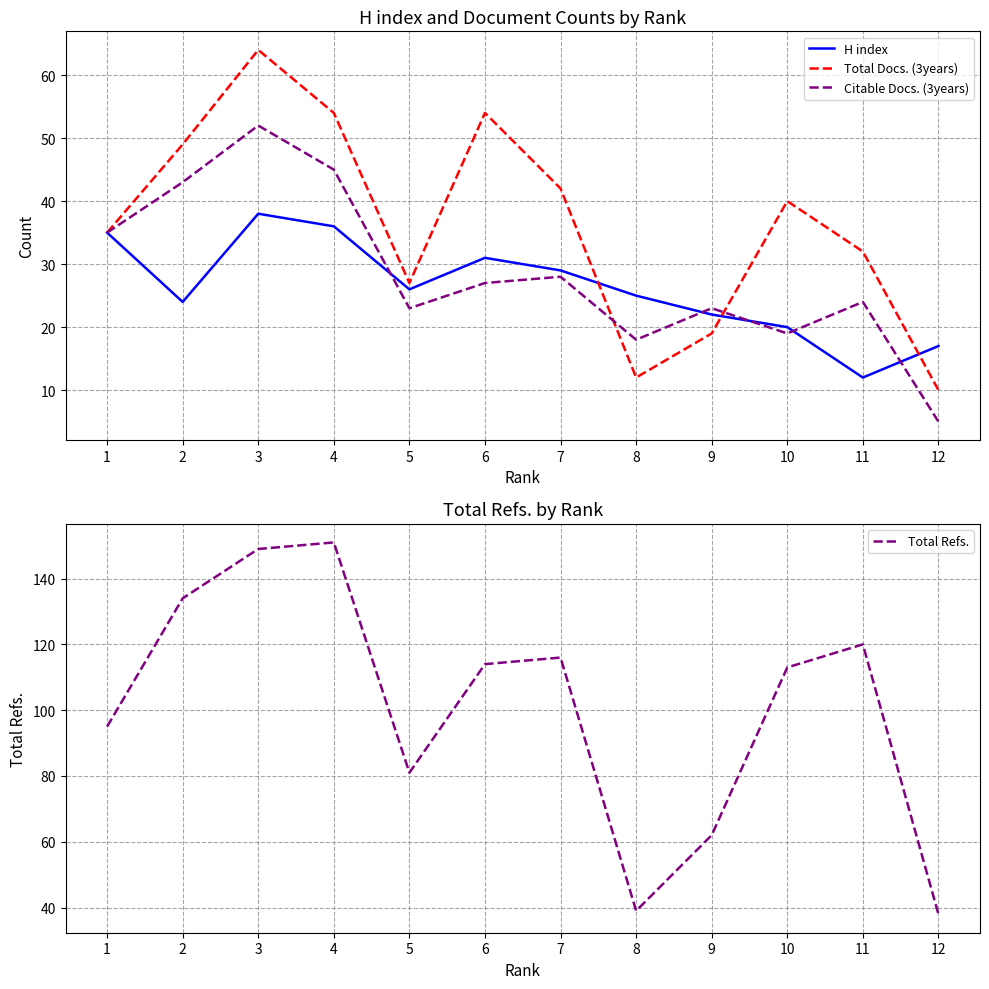

True or false: Citable Docs. (3years) has a value of 35 at 1.

True